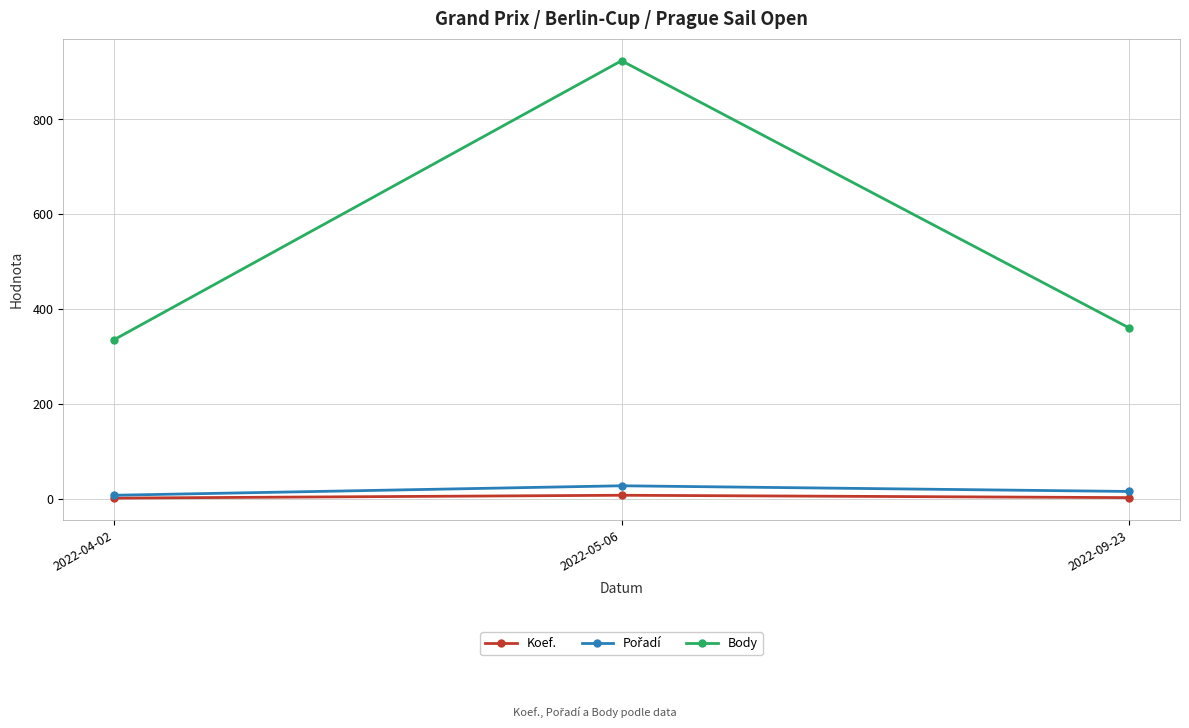

What is the approximate value of Koef. at 2022-09-23?

2